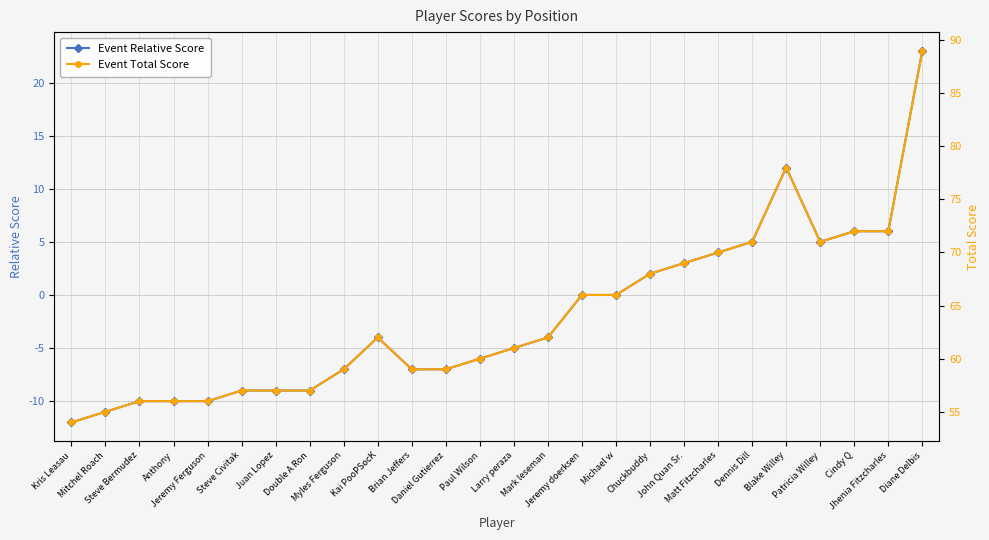

Where is Event Total Score nearest to the value 71?

Dennis Dill